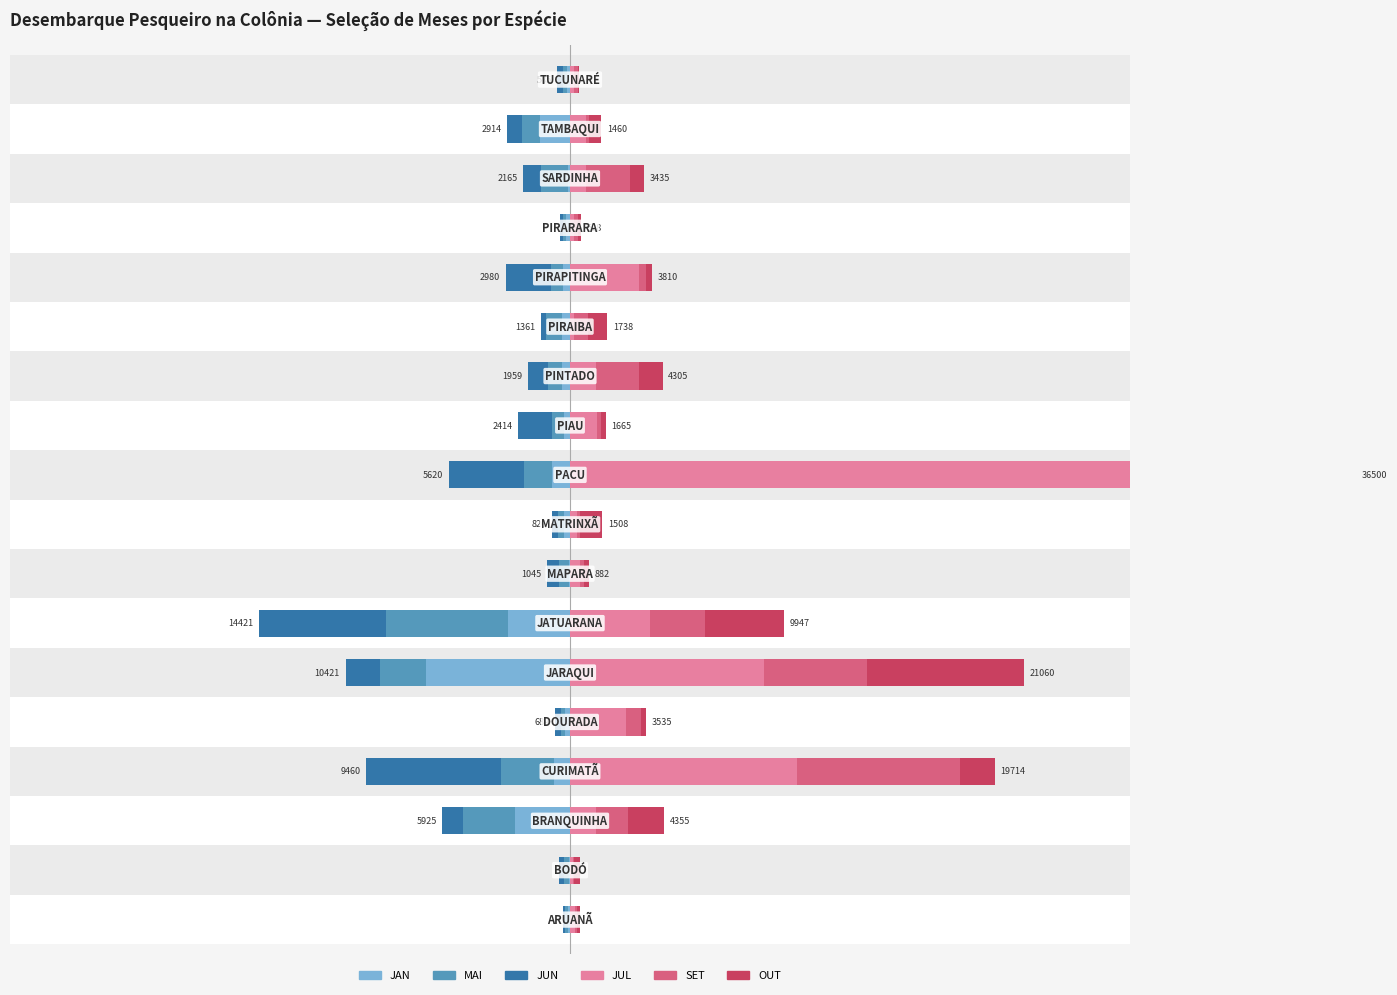

Are the bars horizontal?

Yes